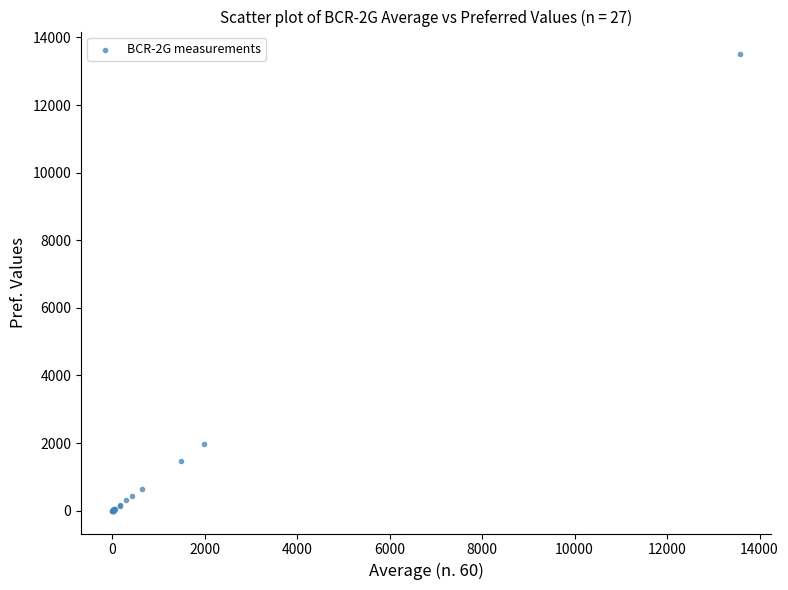

What Y value in the scatter plot is closest to 6750?

1972.1